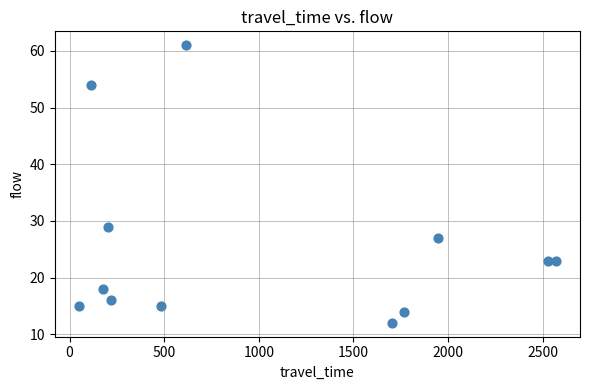

What Y value in the scatter plot is closest to 36?

29